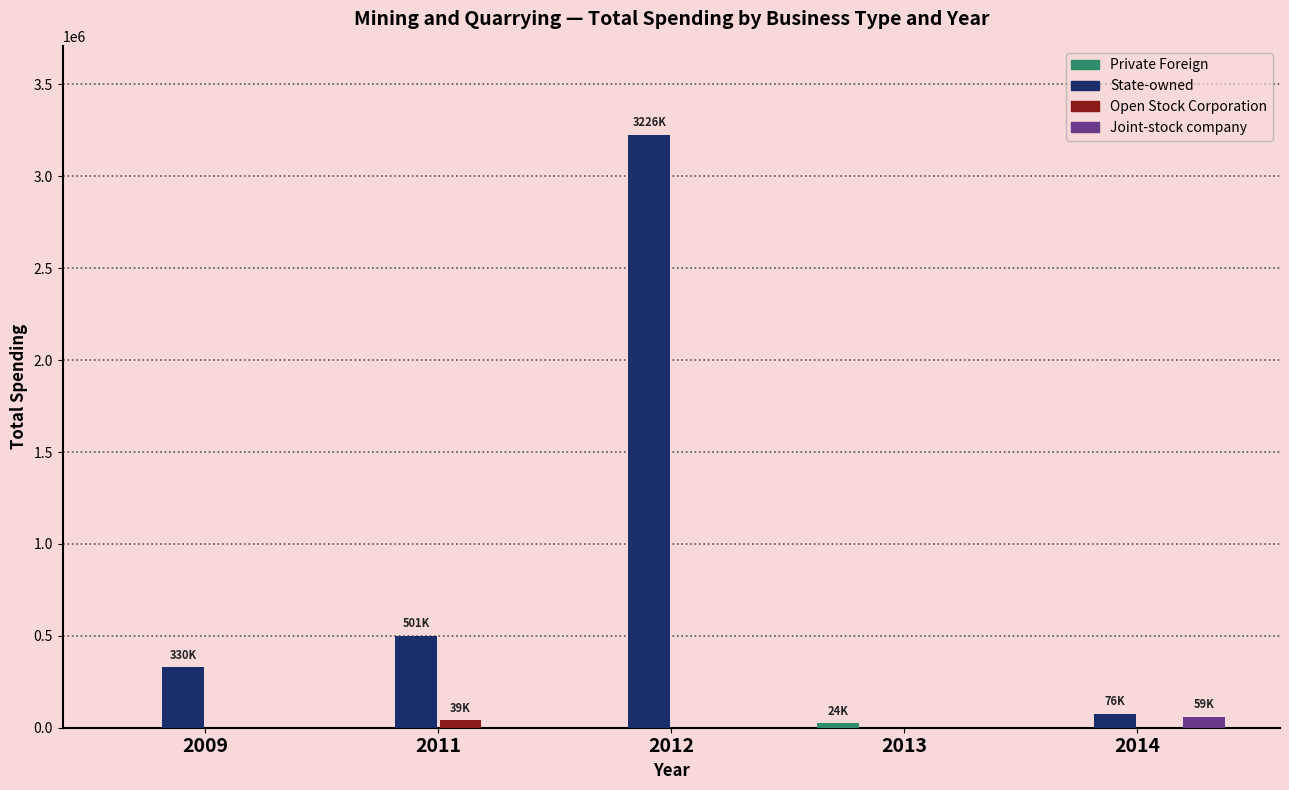

Are the bars horizontal?

No